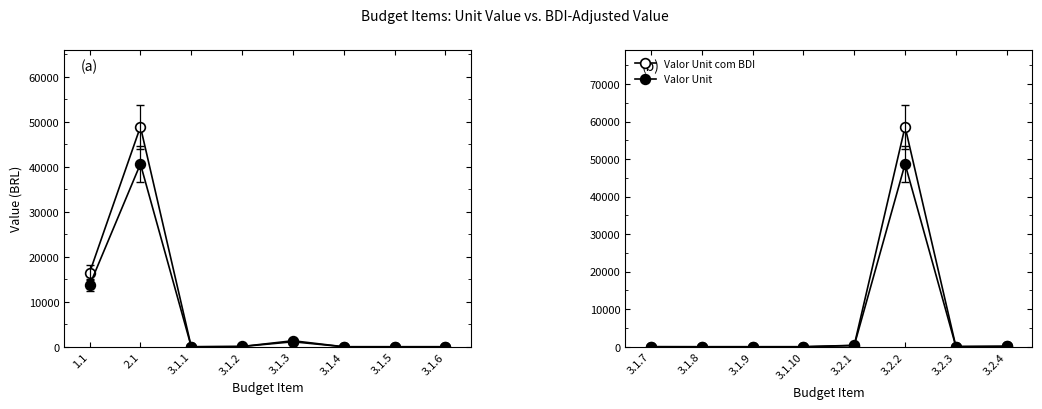

What is the difference between the maximum and minimum values in the Valor Unit com BDI series?

58639.7